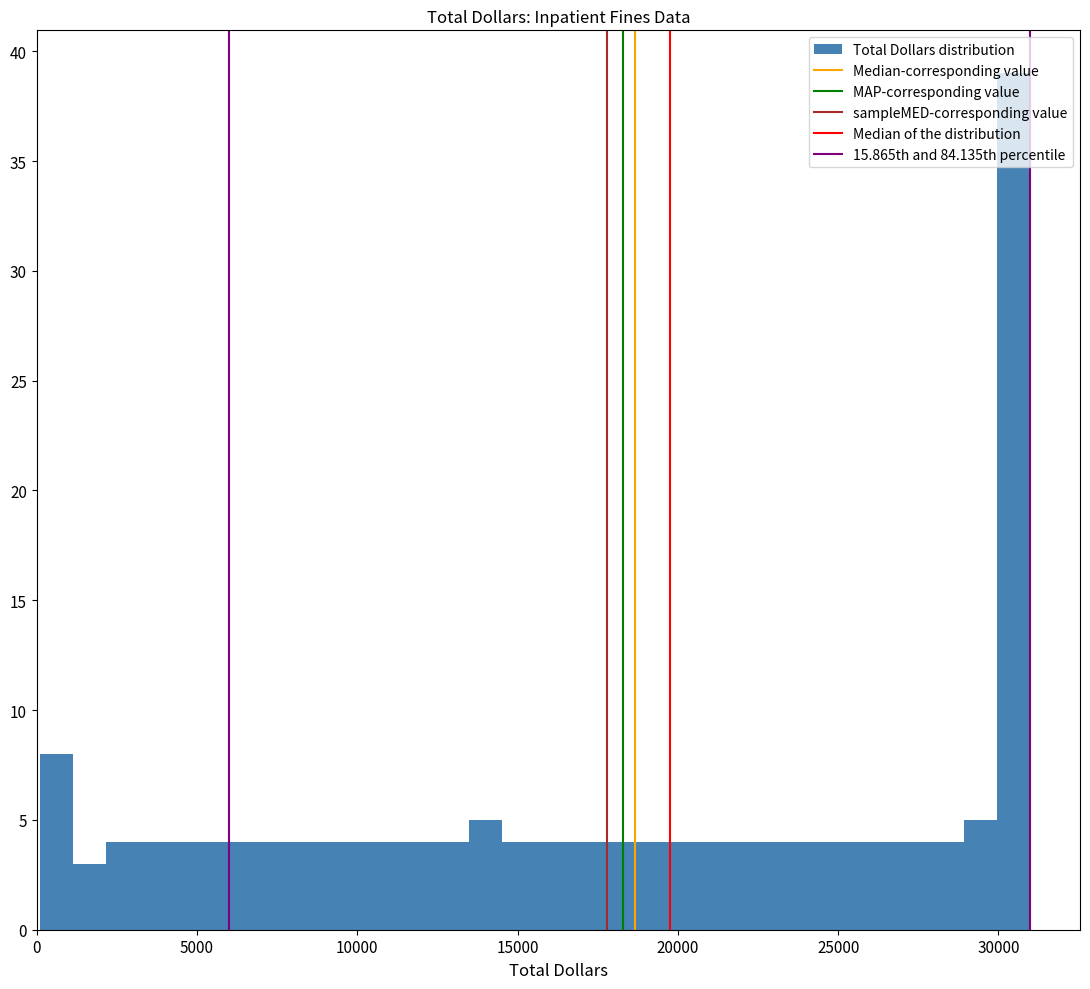

Read against the x-axis, roughly where is the centre of the tallest bar?

30500